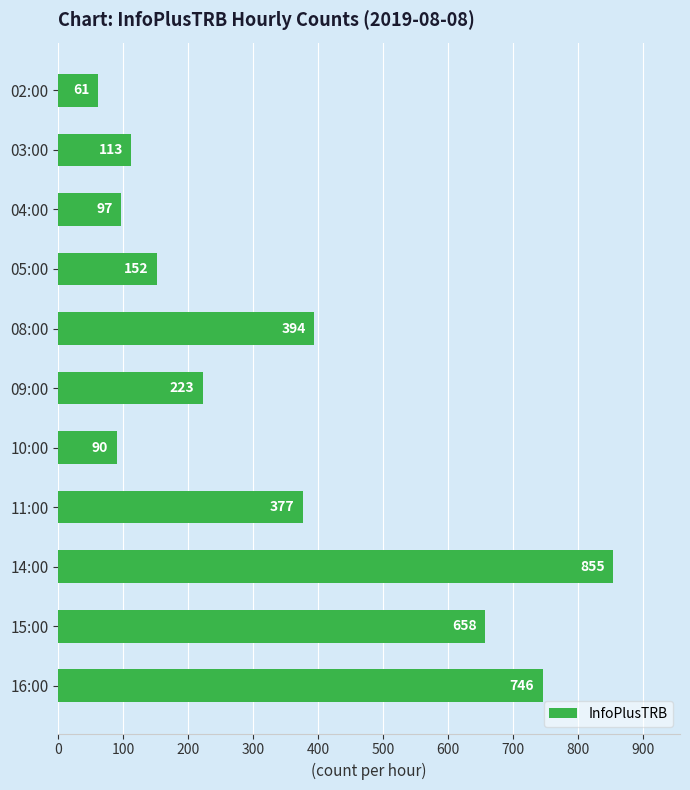

The chart shows a value of 61 at 02:00. True or false?

True